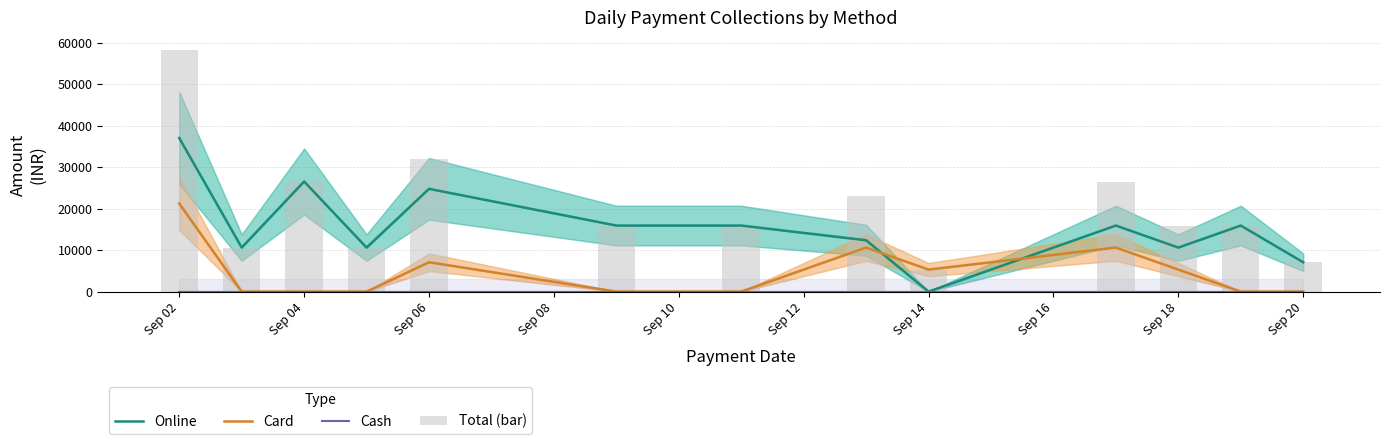

Count the number of data series in this chart.

4